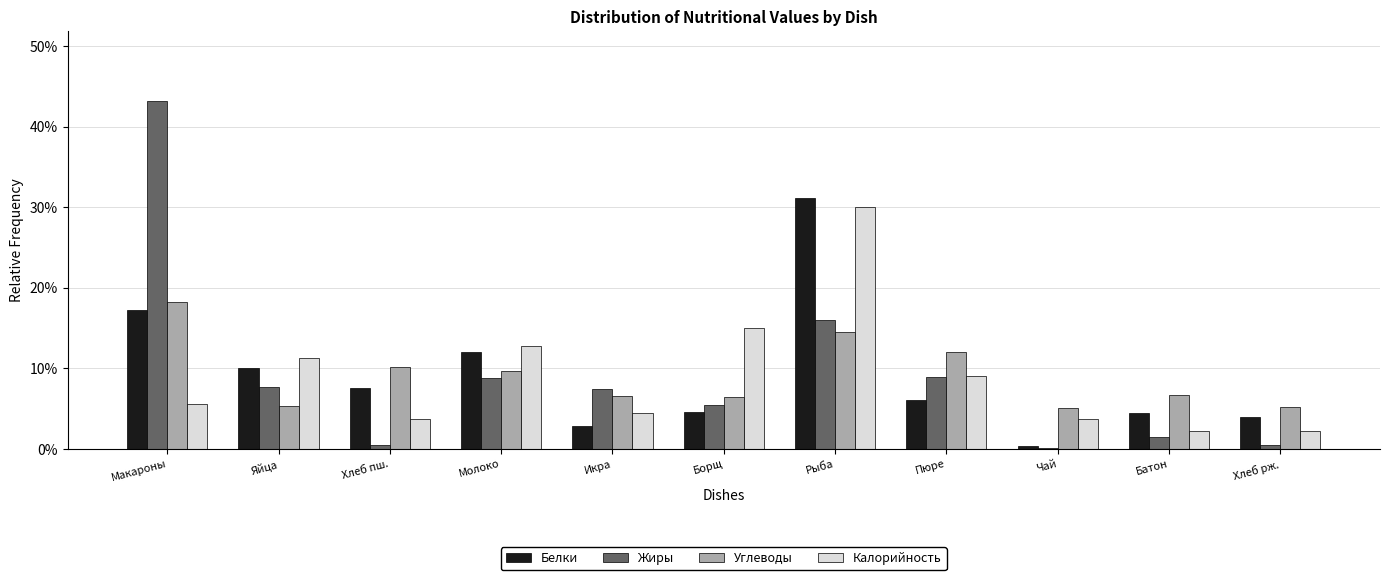

Is it true that Углеводы equals 6.5 at Борщ?

True